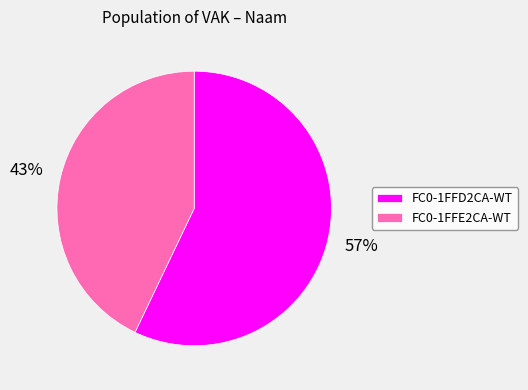

Rank the categories by value from lowest to highest.

FC0-1FFE2CA-WT, FC0-1FFD2CA-WT